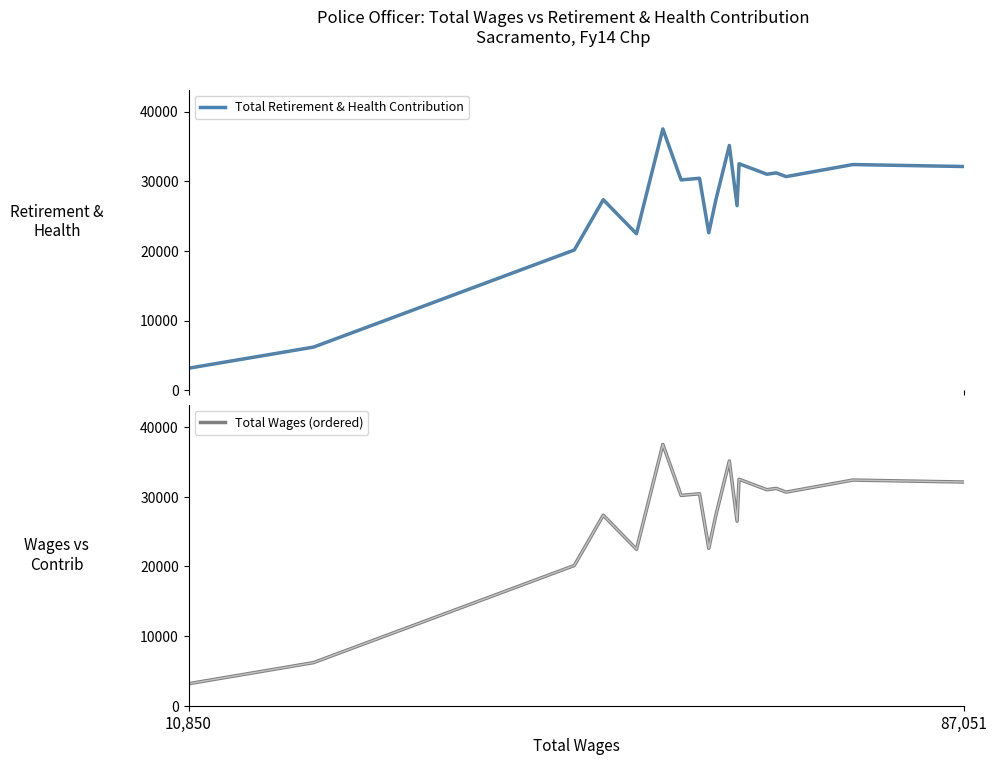

Which category has the lowest value across all series?

10,850